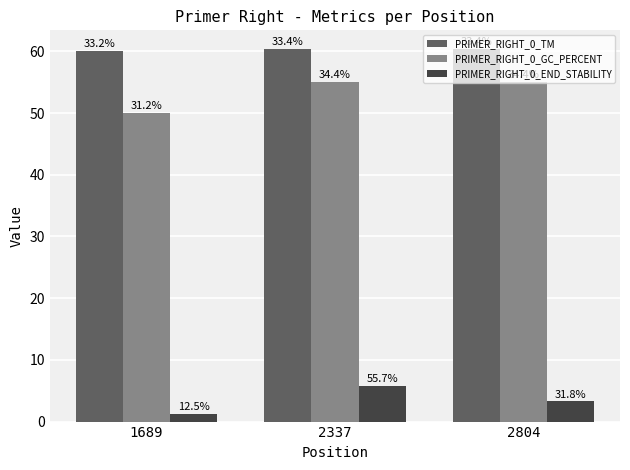

How many groups of bars are there?

3